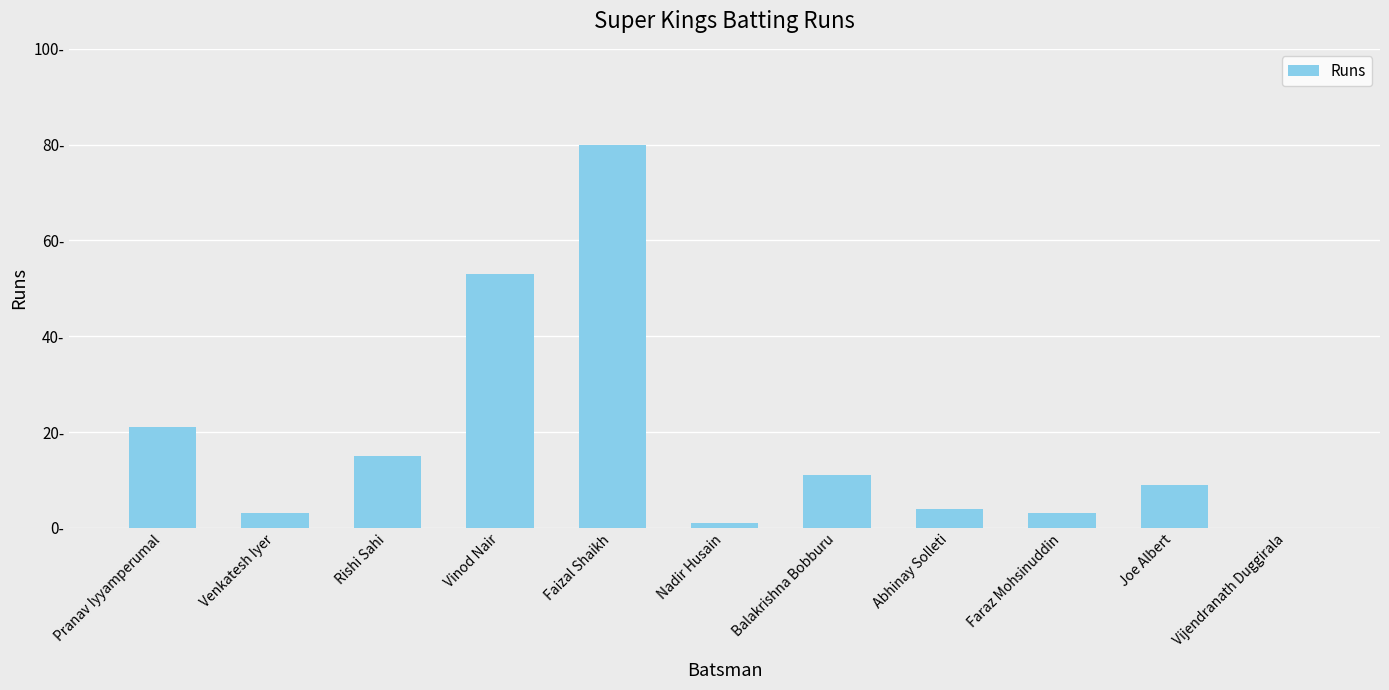

What is the difference between the values at Rishi Sahi and Faizal Shaikh?

65